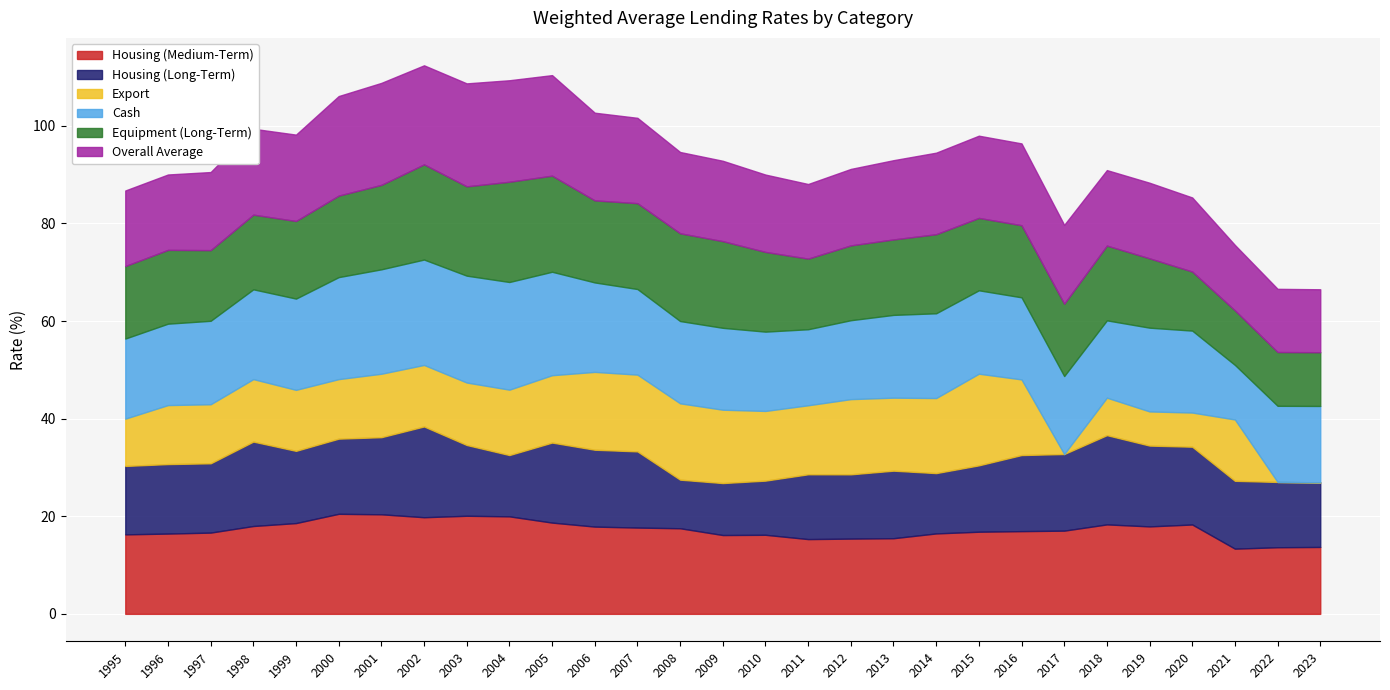

Is it true that Export equals 4.5 at 2008?

False